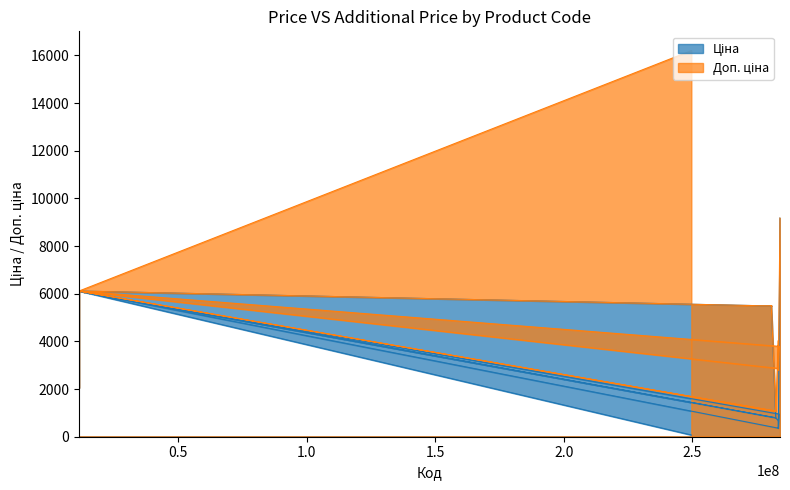

What is the average value of the Доп. ціна series?

5337.2